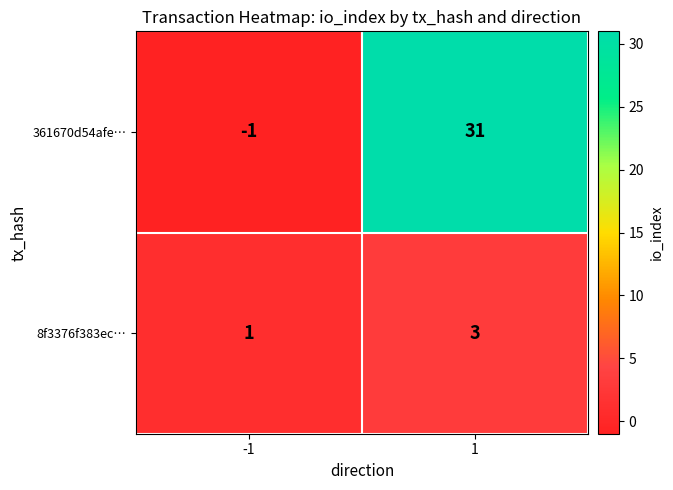

How many values in 361670d54afe… are above zero?

1